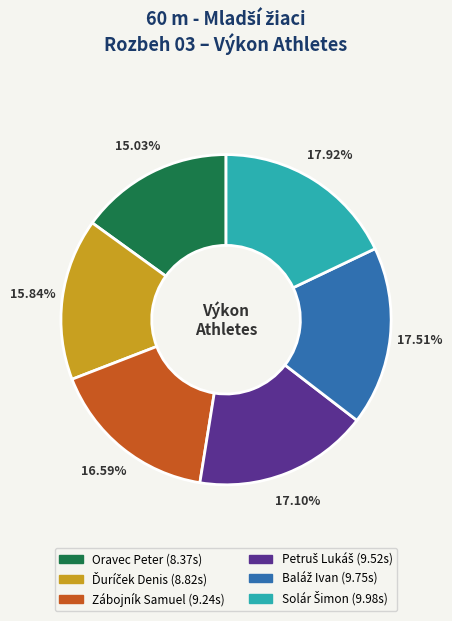

Does any single category account for the majority?

No